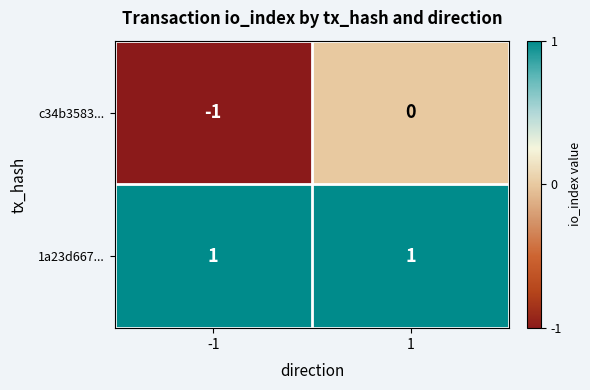

Reading left to right, transcribe all the data shown in this chart.

c34b3583...: -1	0
1a23d667...: 1	1